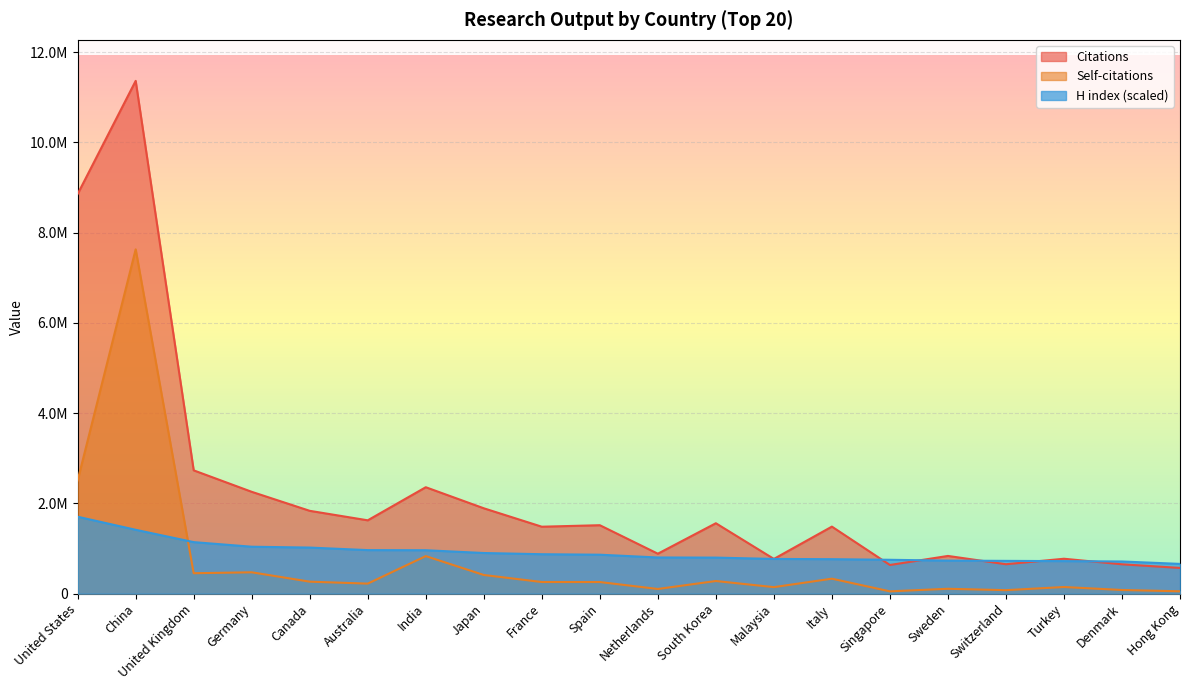

What are all the series names shown in the legend?

Citations, Self-citations, H index (scaled)